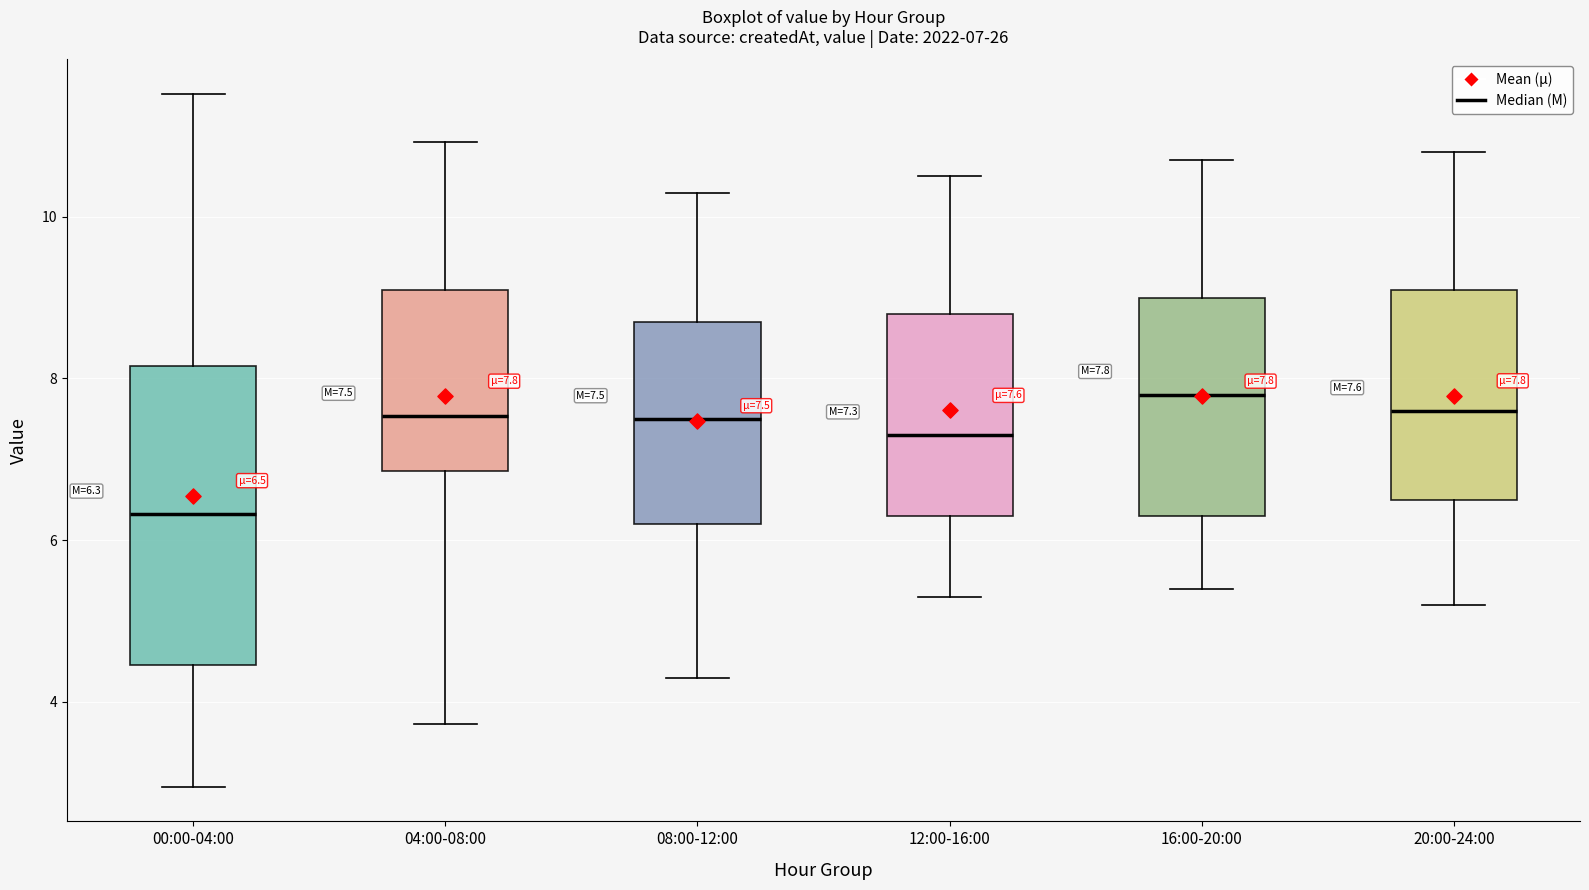

Which box is the tallest, from its lower edge to its upper edge?

00:00-04:00